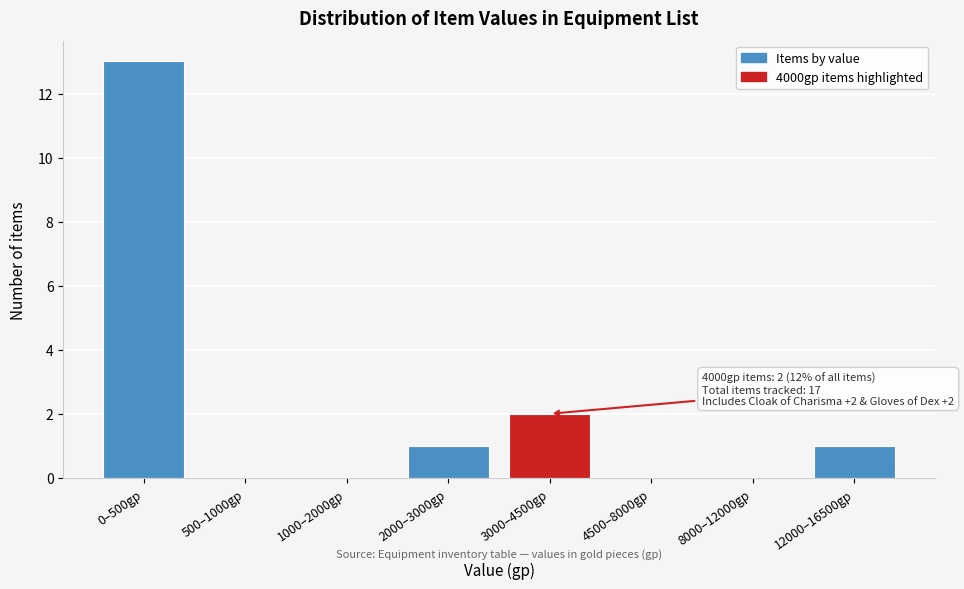

Reading right to left, what are all the values shown in this chart?

12000–16500gp=1	8000–12000gp=0	4500–8000gp=0	3000–4500gp=2	2000–3000gp=1	1000–2000gp=0	500–1000gp=0	0–500gp=13